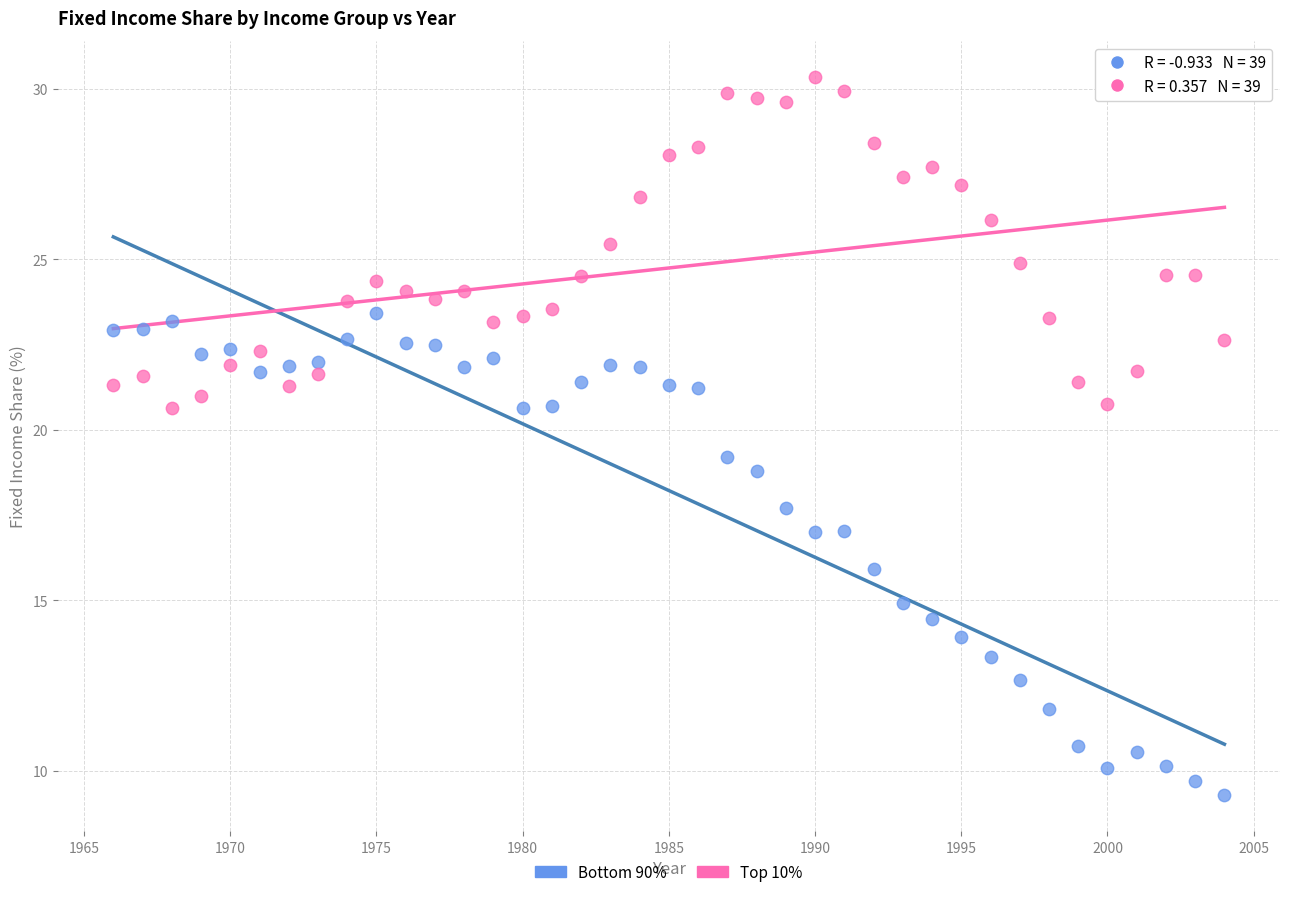

Across all data points, what is the range of X values (max minus min)?

38.0